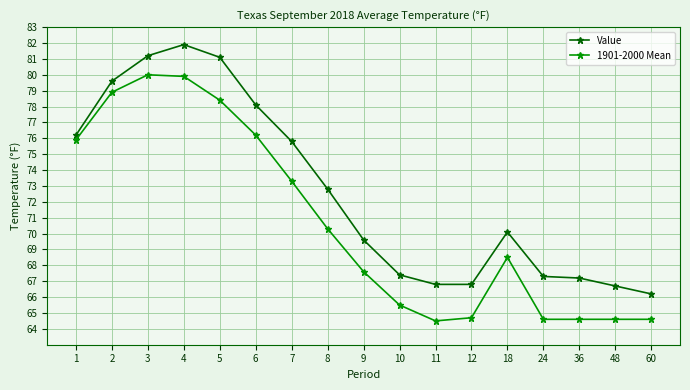

How many data points in Value are above 70?

9